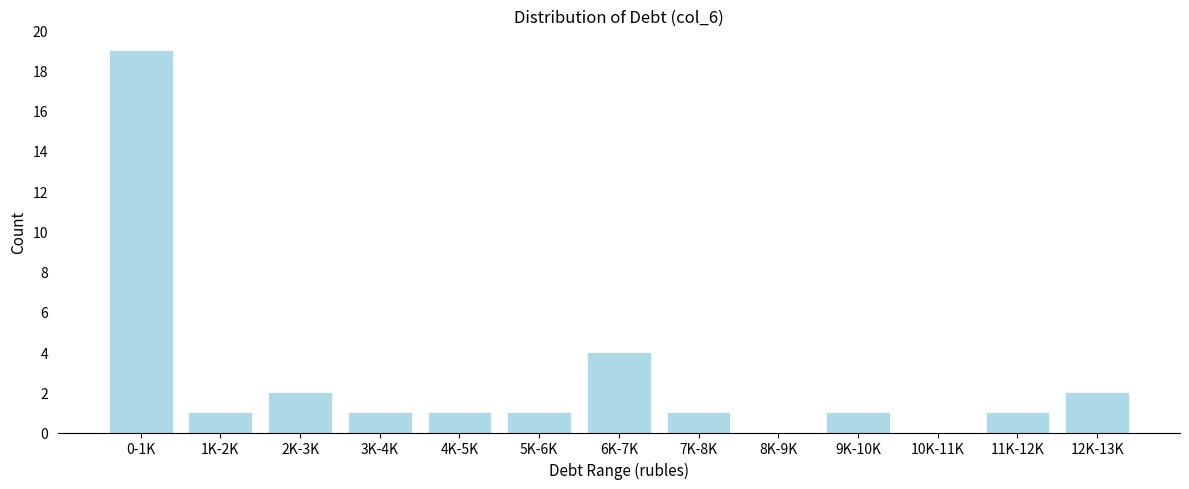

Reading left to right, what are all the values shown in this chart?

0-1K=19	1K-2K=1	2K-3K=2	3K-4K=1	4K-5K=1	5K-6K=1	6K-7K=4	7K-8K=1	8K-9K=0	9K-10K=1	10K-11K=0	11K-12K=1	12K-13K=2